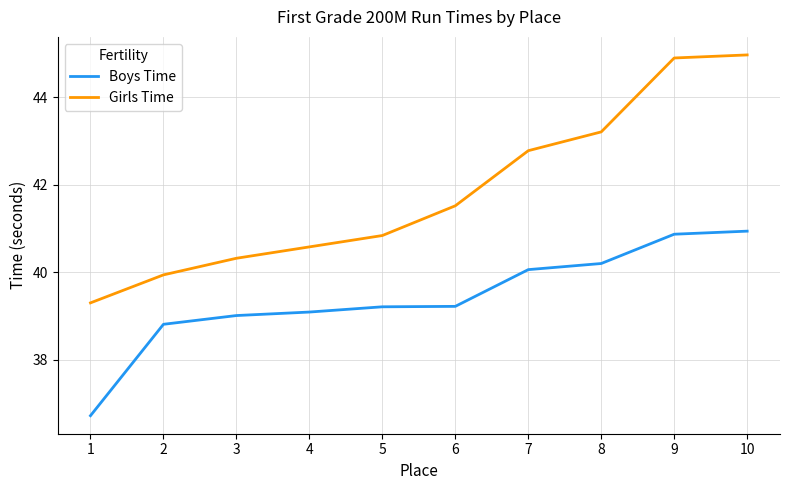

Reading left to right, transcribe all the data shown in this chart.

Boys Time: 36.7	38.8	39.0	39.1	39.2	39.2	40.1	40.2	40.9	40.9
Girls Time: 39.3	39.9	40.3	40.6	40.8	41.5	42.8	43.2	44.9	45.0